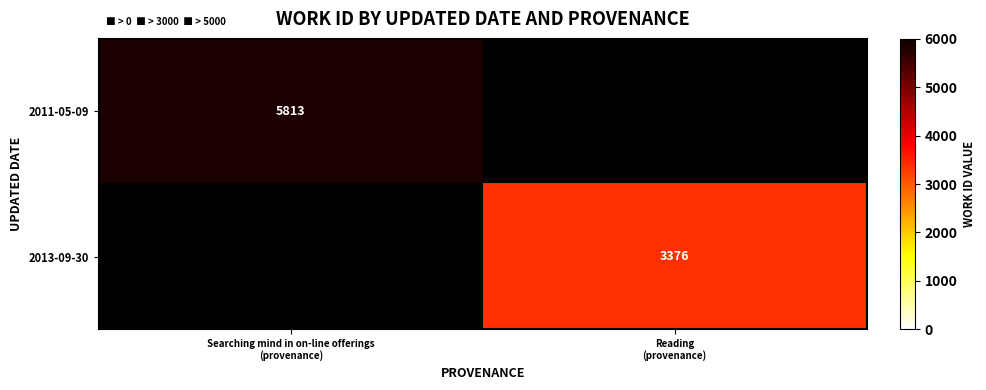

What is the difference between the maximum and minimum values in the 2013-09-30 series?

3376